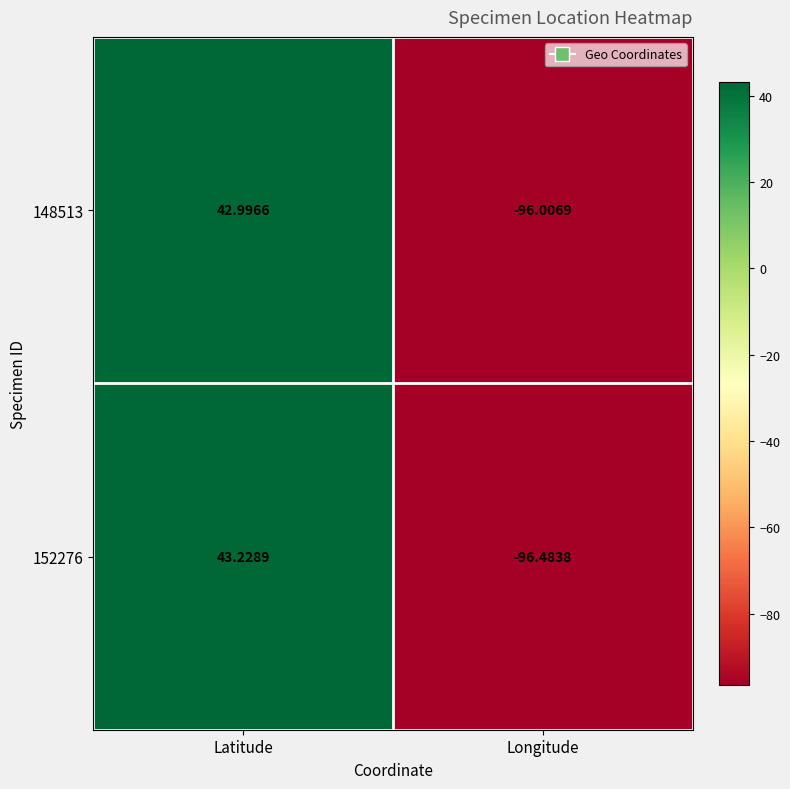

Which category has the lowest value in the 152276 series?

Longitude